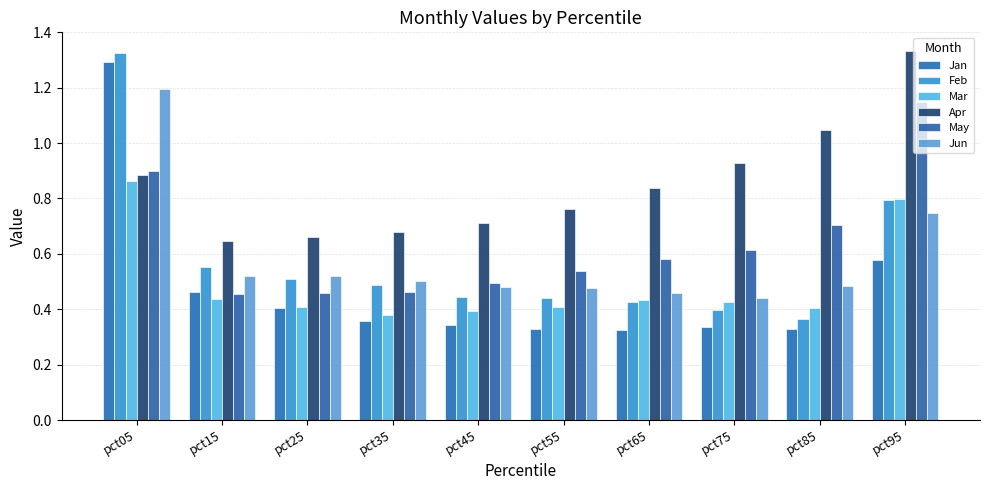

What is the sum of the May values at pct15 and pct35?

0.9